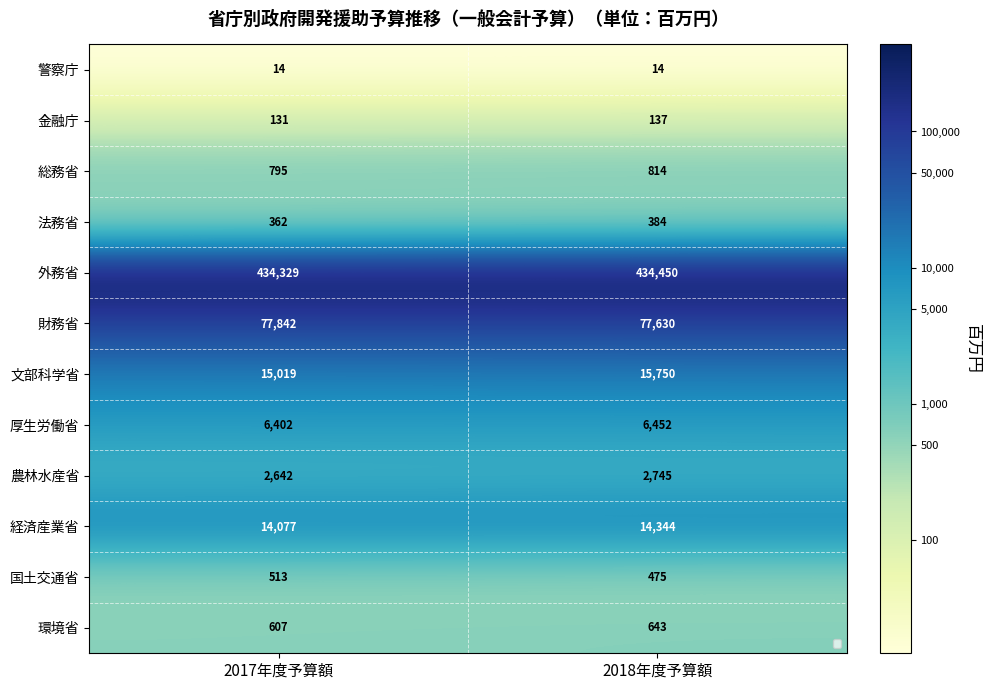

At which category is the sum across all series the highest?

2018年度予算額